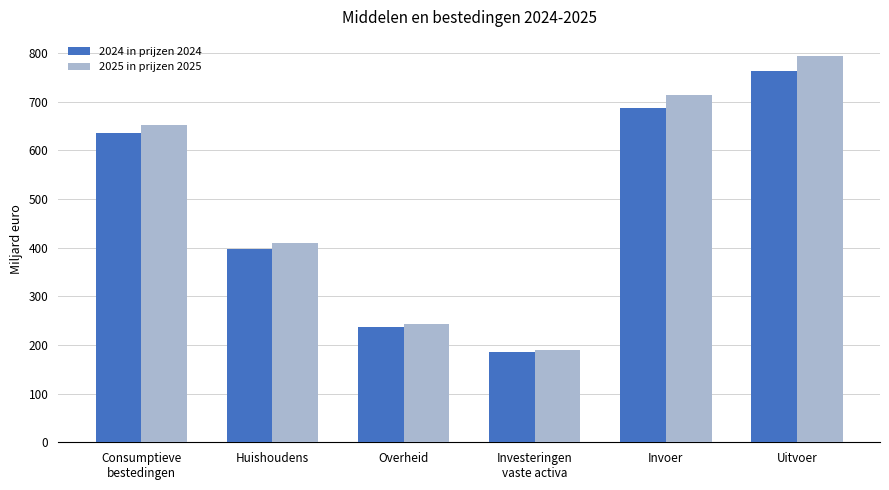

At which category is the sum across all series the highest?

Uitvoer